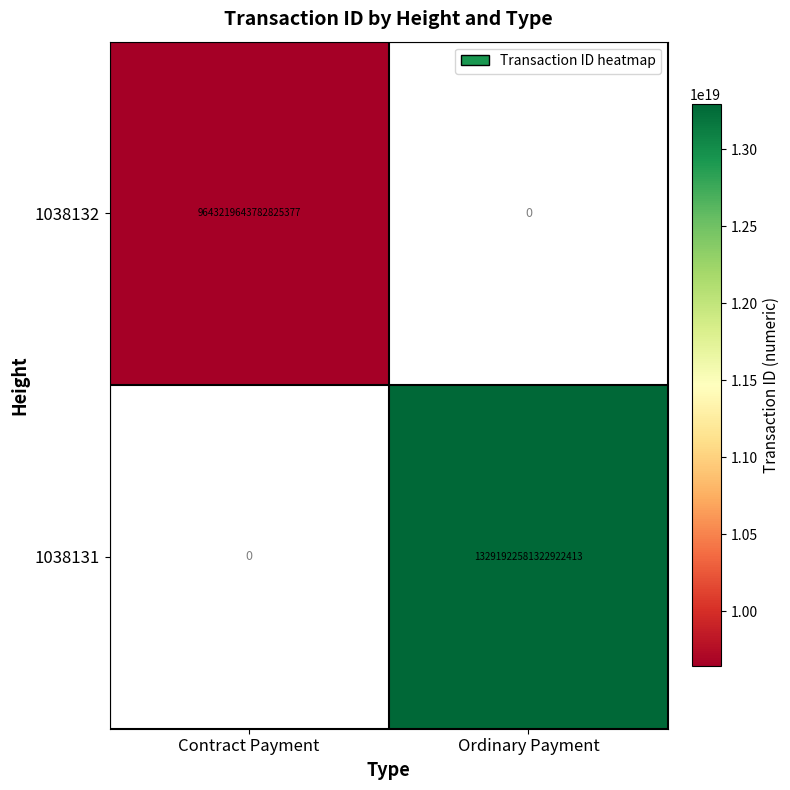

Is it true that 1038132 equals 9643219643782825984 at Contract Payment?

True